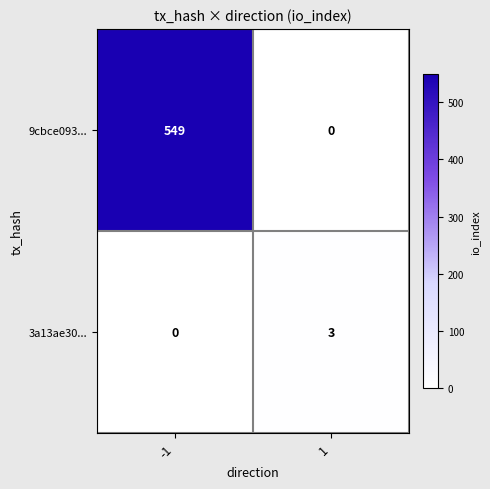

Which series has the largest range (max minus min)?

9cbce093...